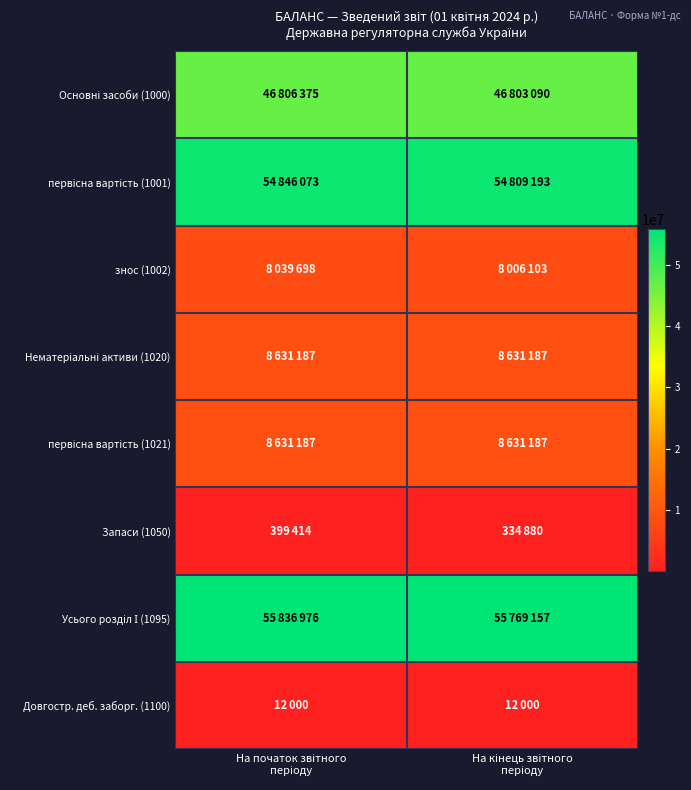

How many series are shown in this chart?

8